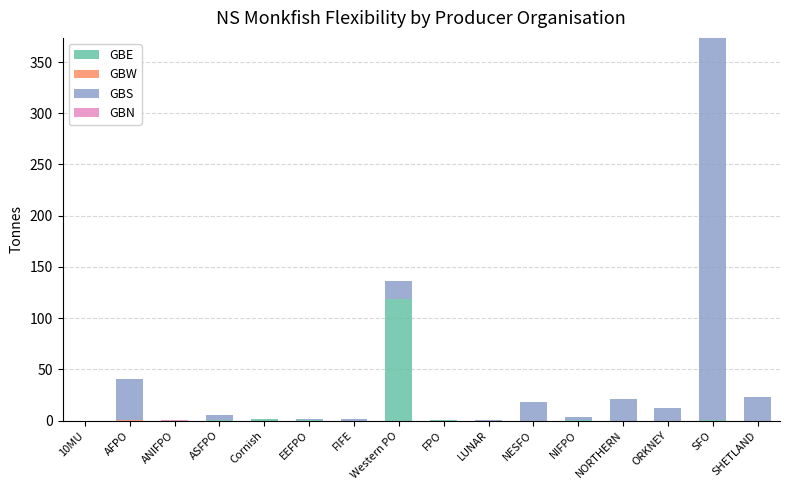

The value of GBE at SHETLAND is 0.0. True or false?

True